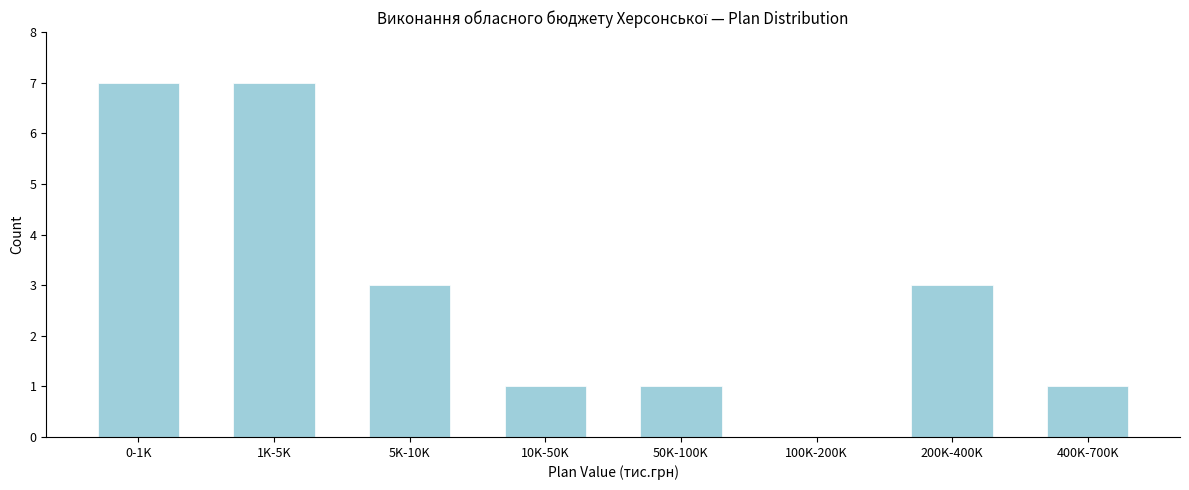

Reading left to right, extract all data points from this chart.

0-1K=7	1K-5K=7	5K-10K=3	10K-50K=1	50K-100K=1	100K-200K=0	200K-400K=3	400K-700K=1